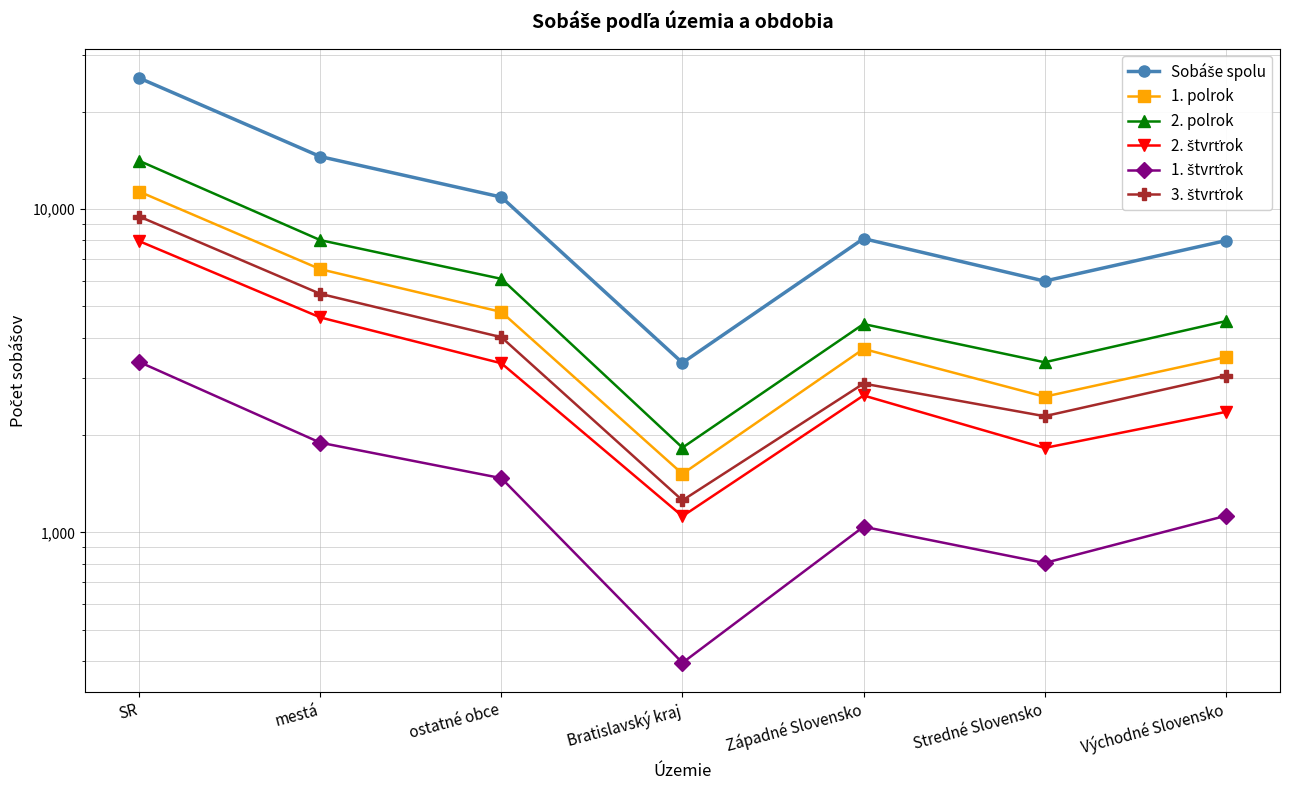

What value does the Sobáše spolu series have at ostatné obce, to the nearest 10?

10890